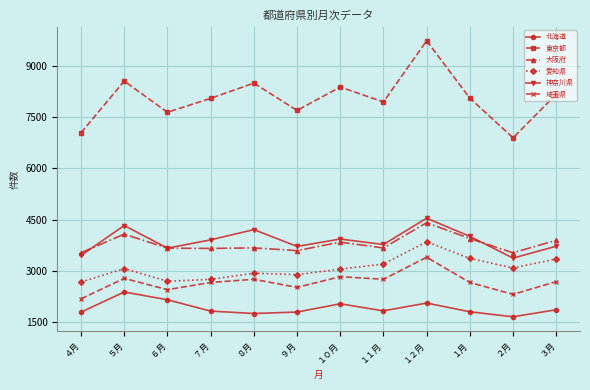

Count the number of categories in the chart.

12